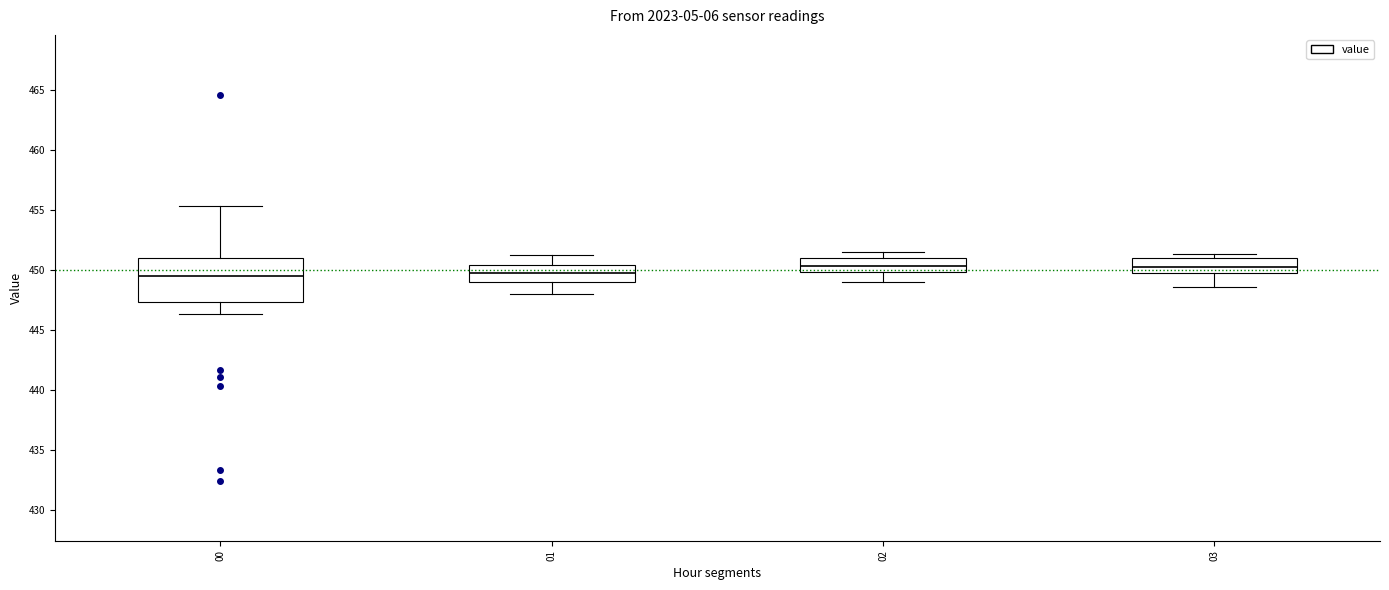

Which box is the tallest, from its lower edge to its upper edge?

00